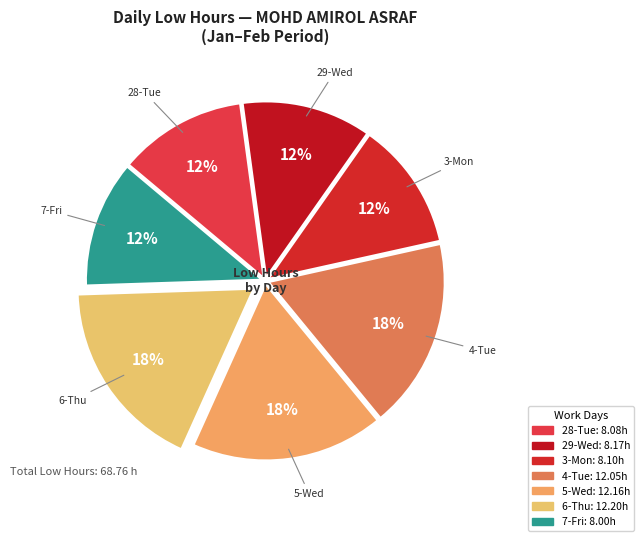

Is the sum of 4-Tue and 6-Thu greater than half?

No